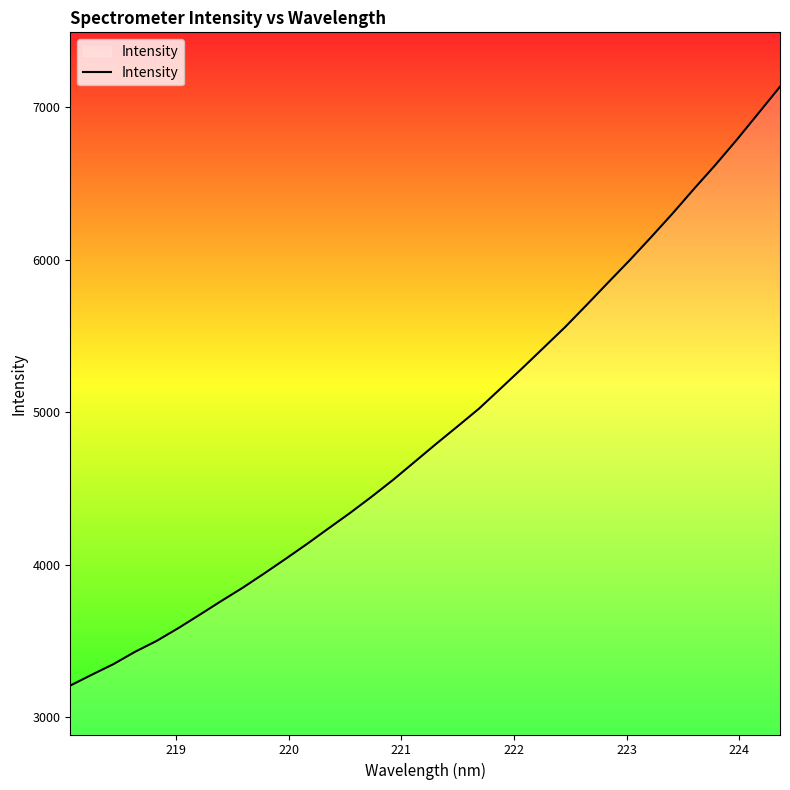

What is the minimum value shown in the chart?

3208.2